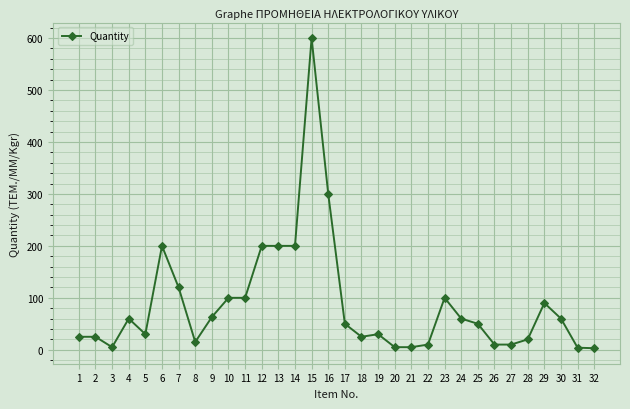

The value at 24 is 60. True or false?

True